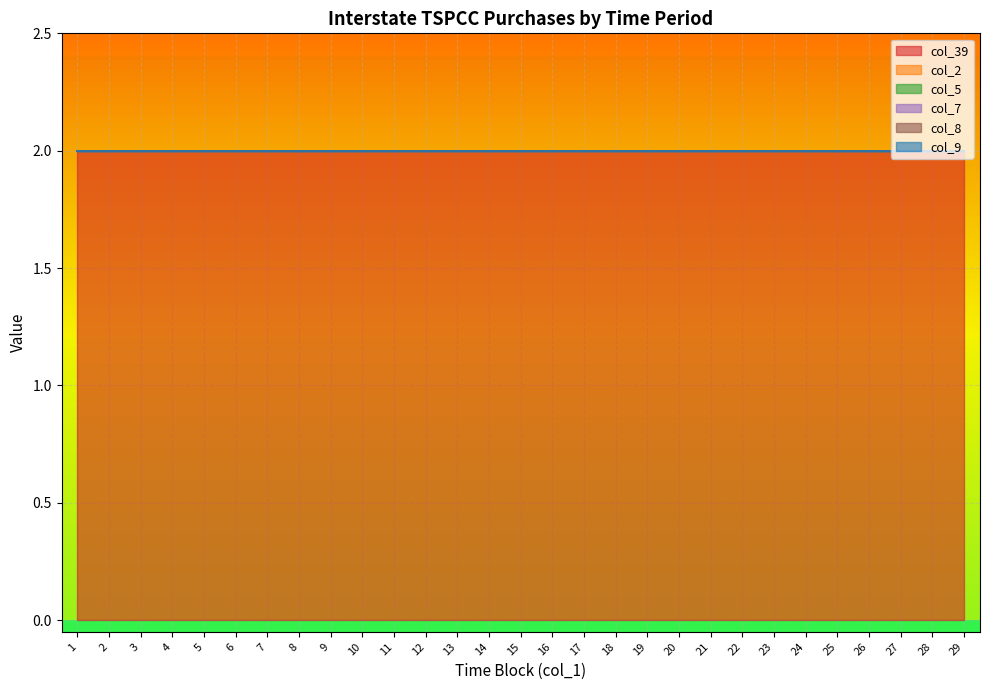

What is the maximum value for col_39?

2